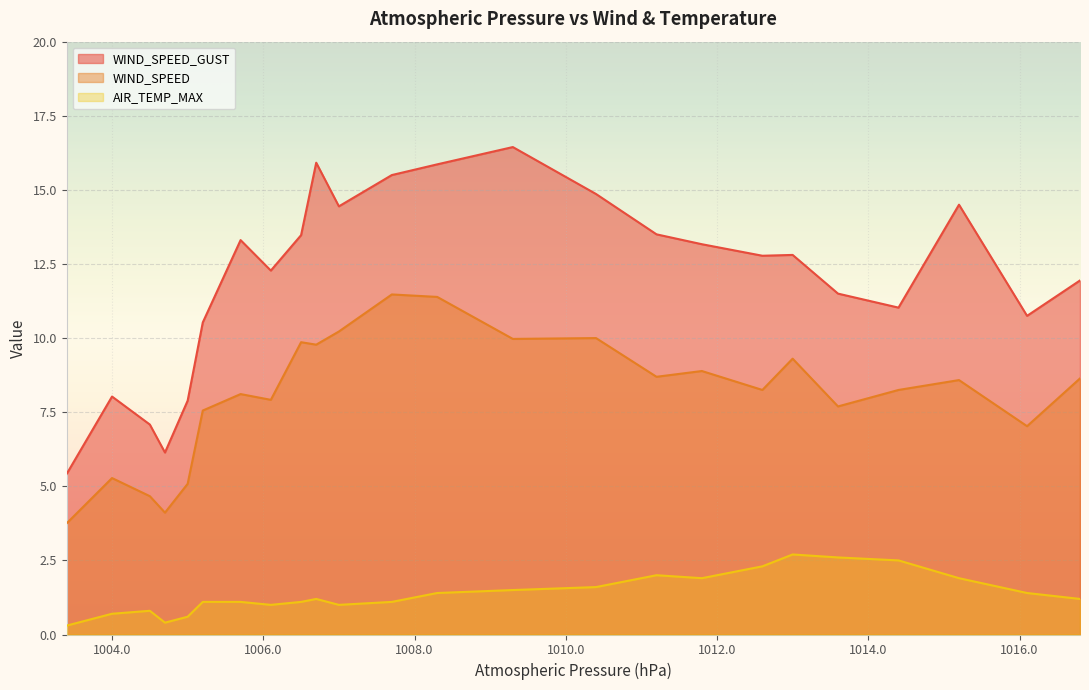

How many interior local peaks does the WIND_SPEED_GUST series have?

6